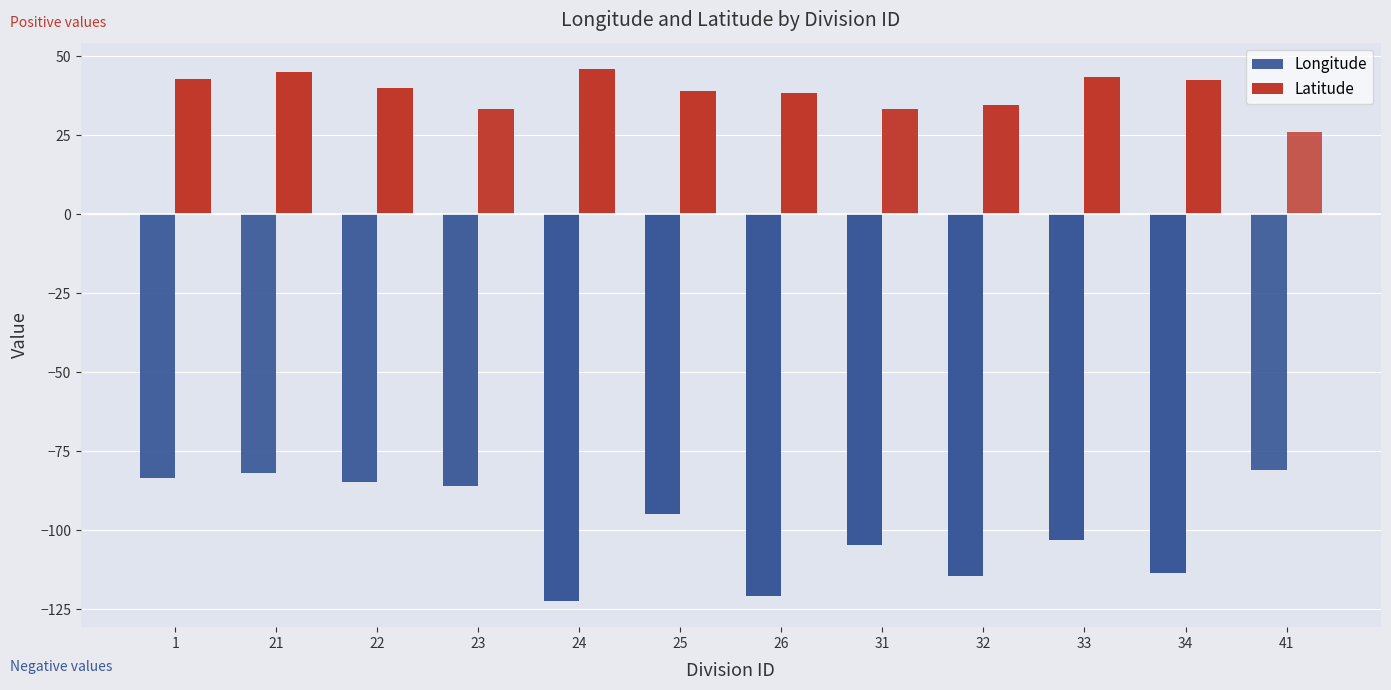

Is it true that Longitude equals -57.5 at 33?

False